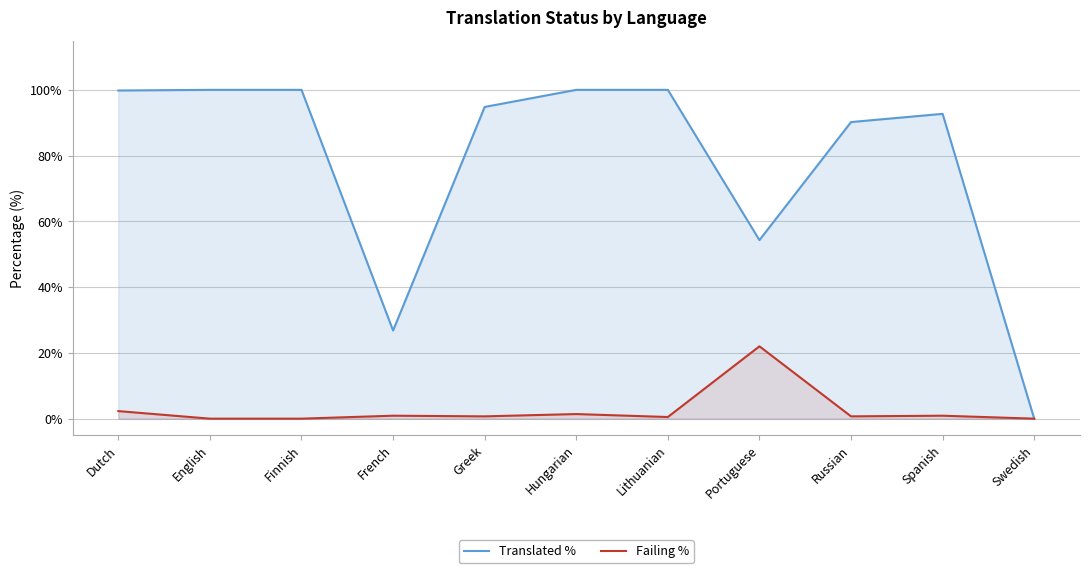

What is the difference between the second highest and minimum values in the Translated % series?

100.0